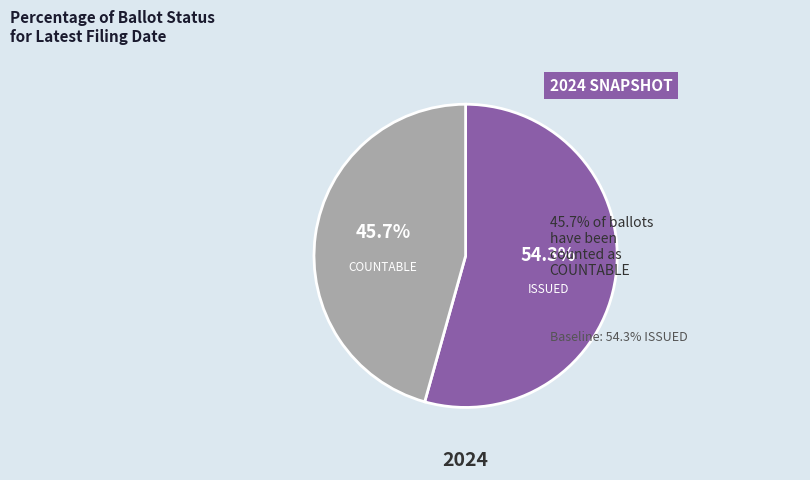

How many segments does this pie chart have?

2